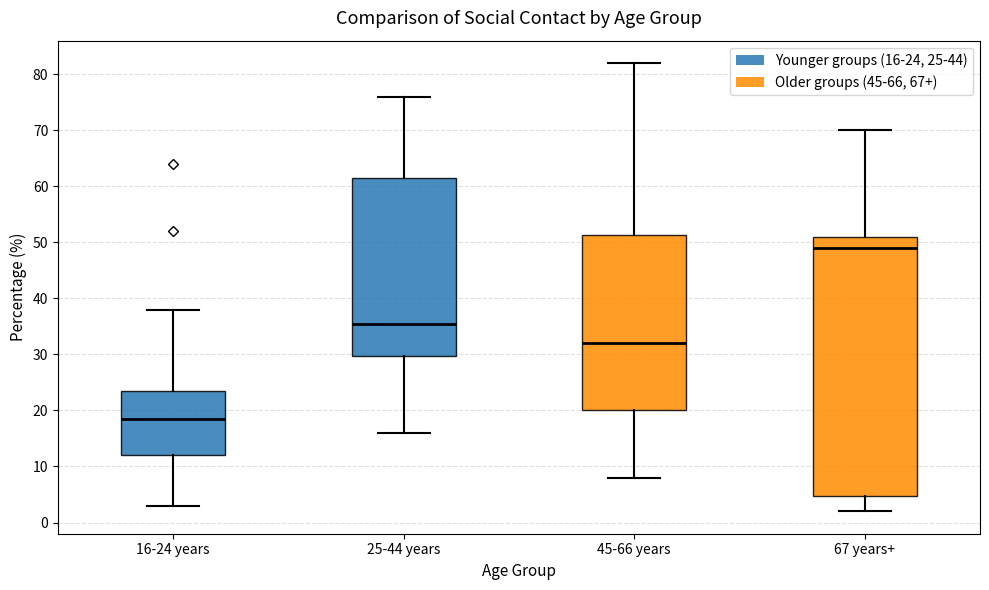

Which box has the highest median line?

67 years+